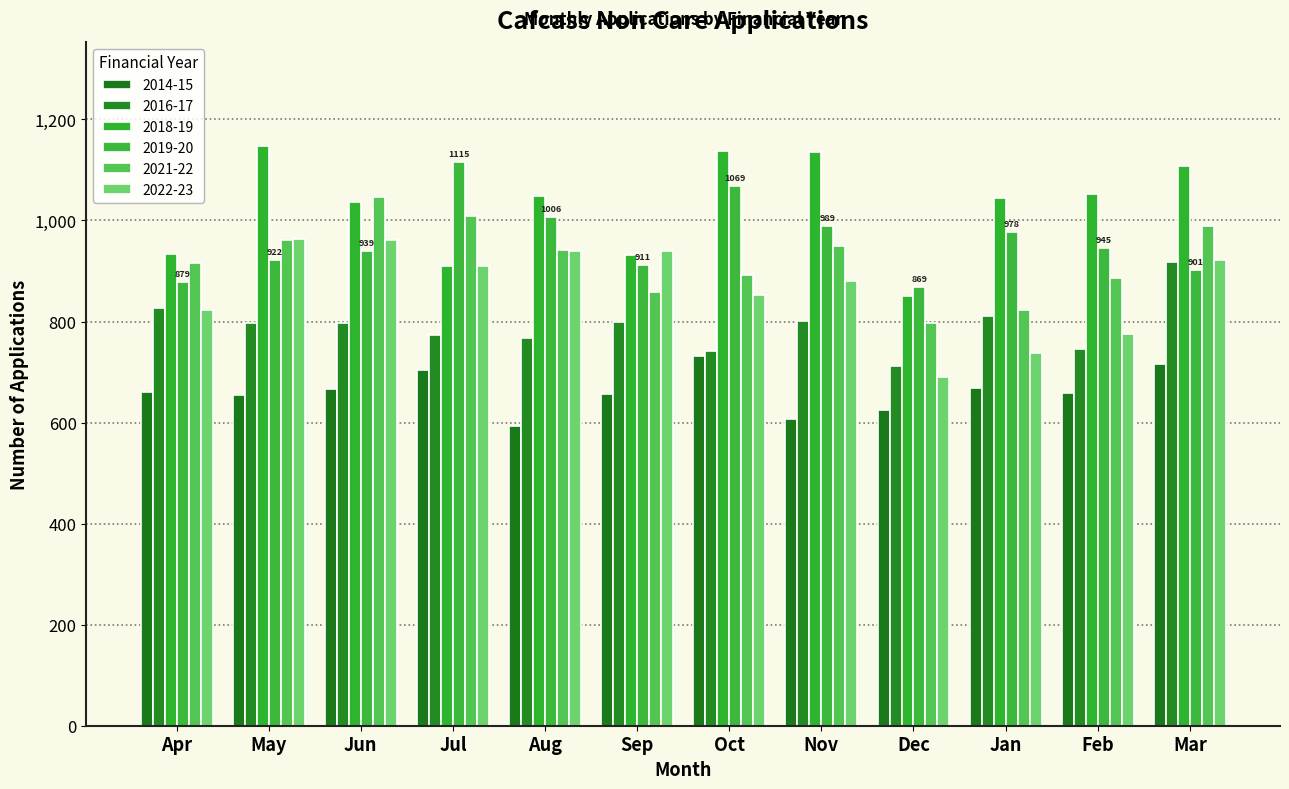

Where is 2019-20 nearest to the value 992?

Nov